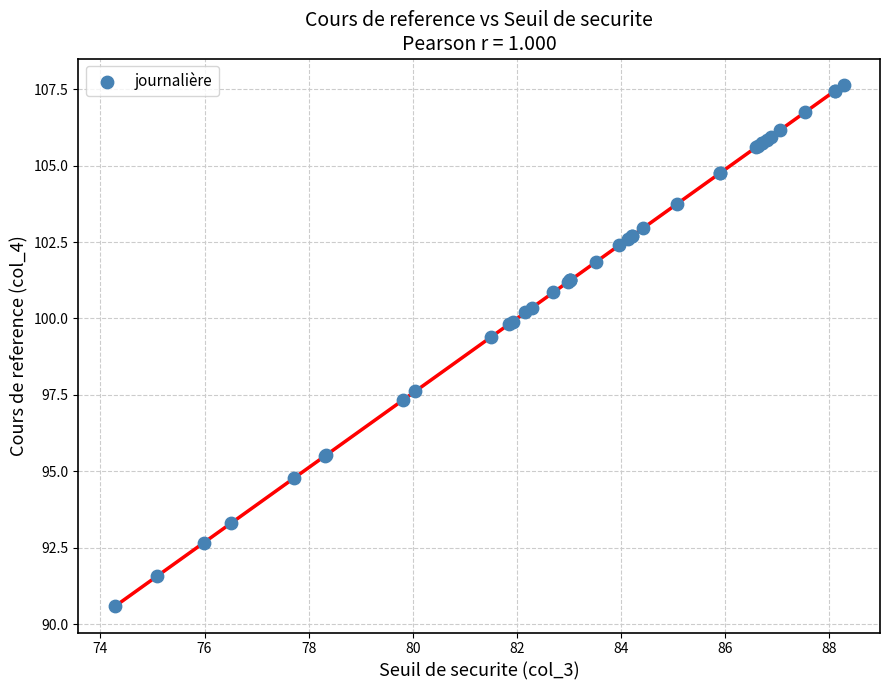

What Y value in the scatter plot is closest to 99?

99.4